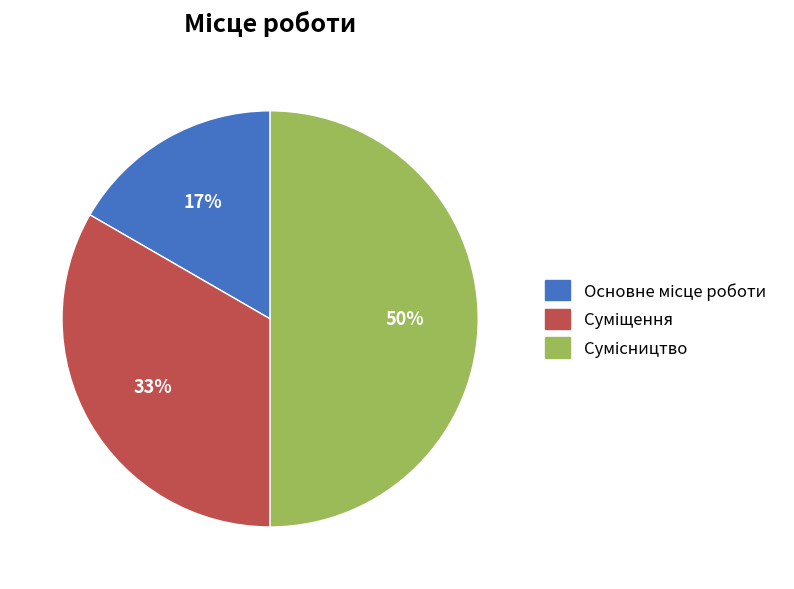

To the nearest percent, what is the average slice percentage?

33%